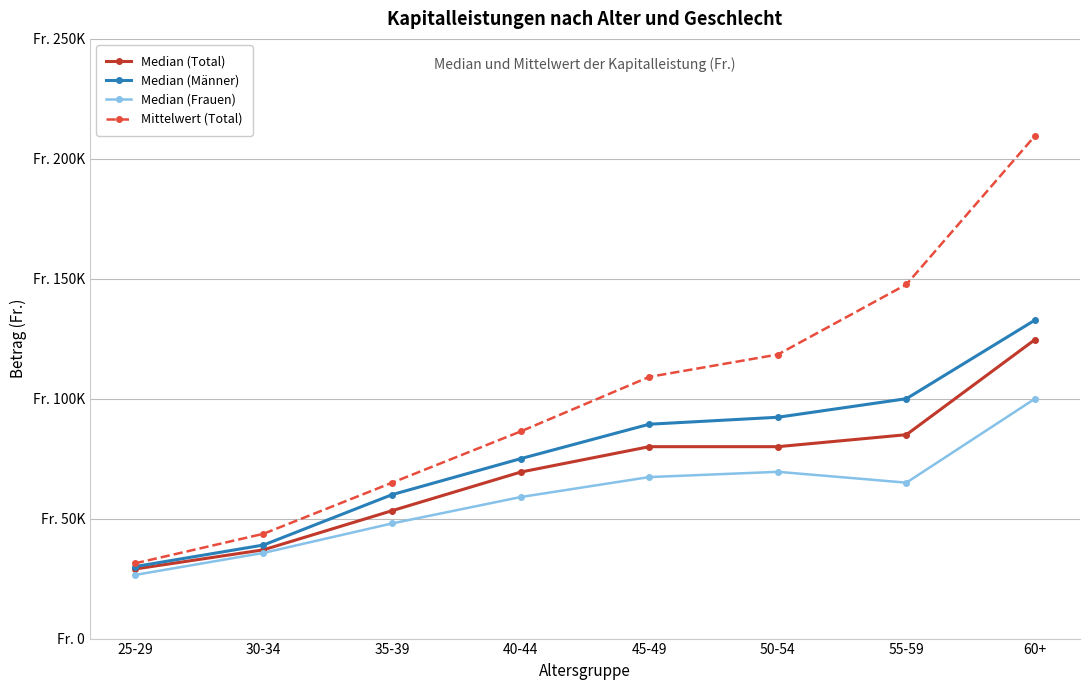

What is the sum of all Mittelwert (Total) values?

811103.4